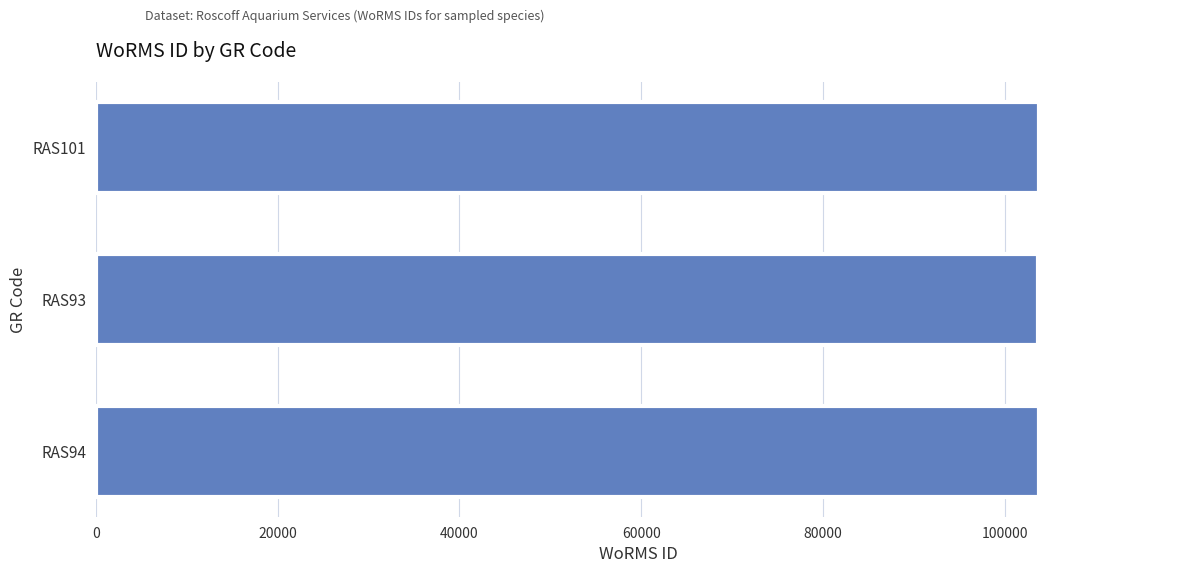

What is the sum of the values at RAS101 and RAS94?

207442